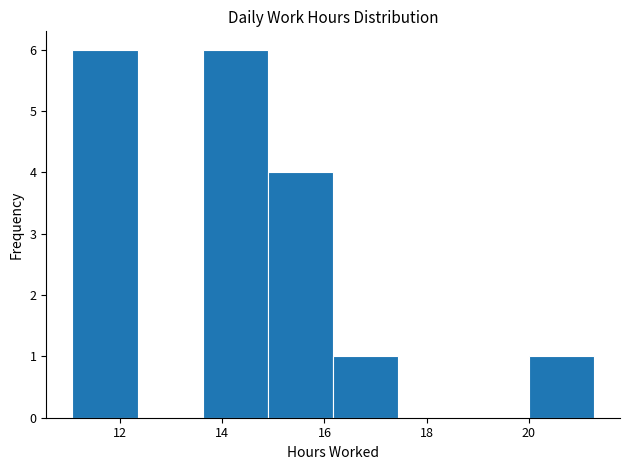

What is the height of the bar covering 20.0 to 21.2 on the x-axis? Neither the bar edges nor the heights are printed on the chart, so give them approximately, as read against the axes.

1